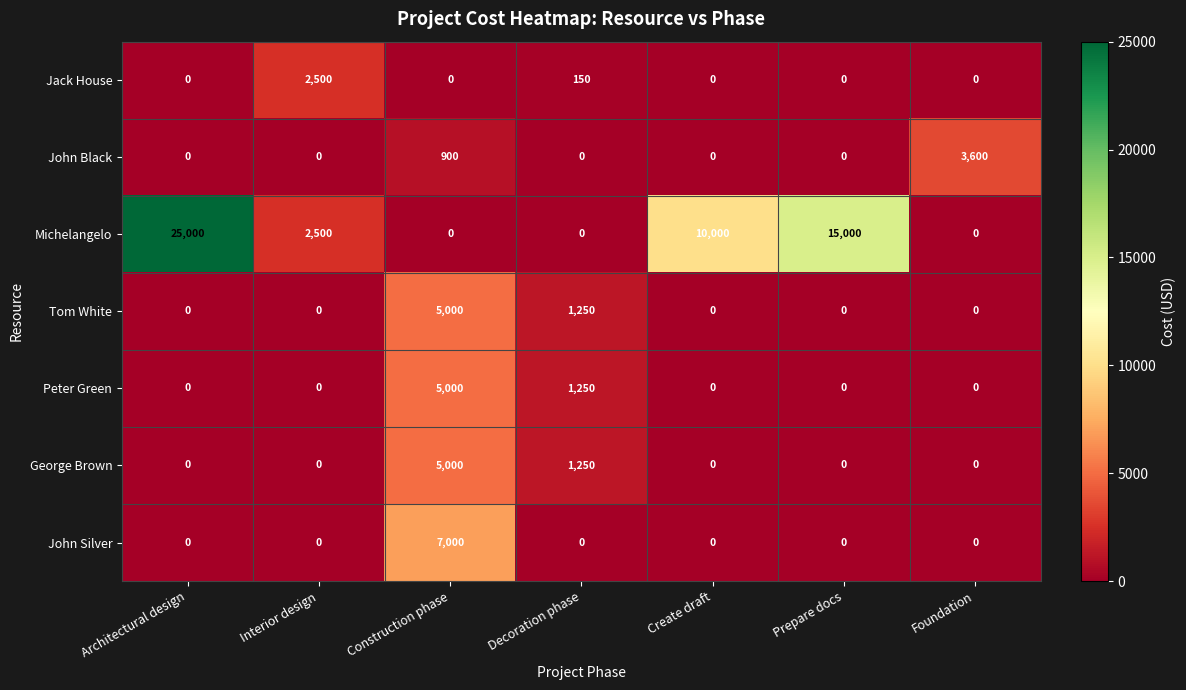

At how many categories does at least one series exceed 8258?

3